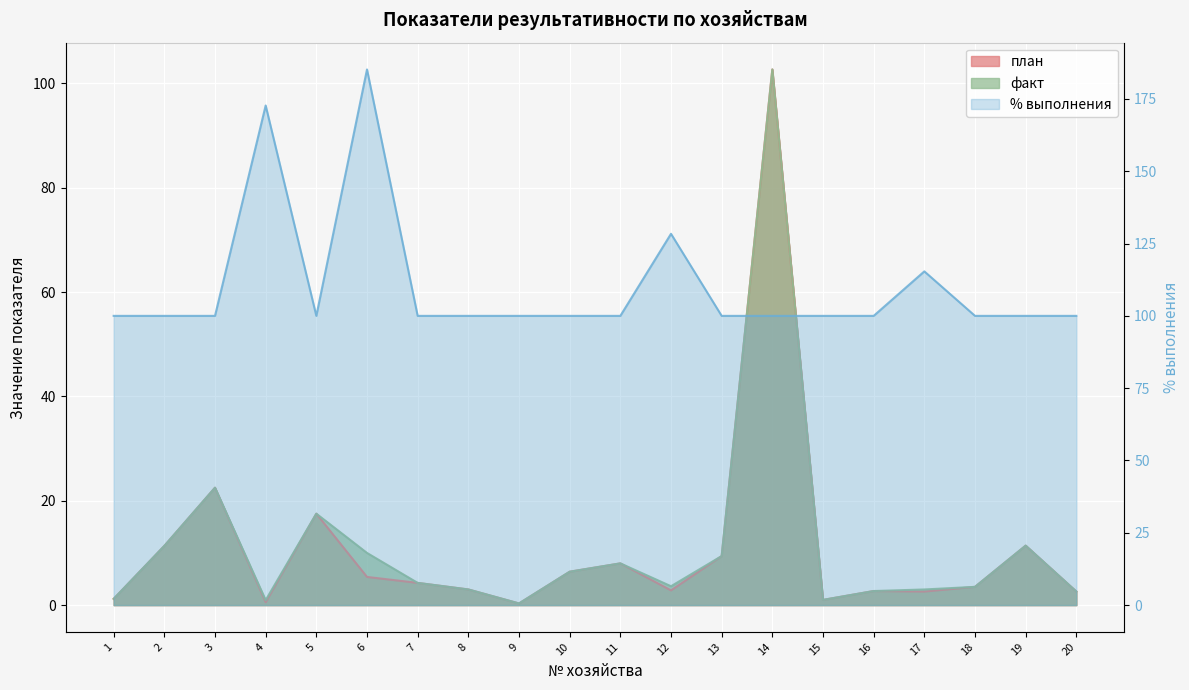

In план, how many points are higher than both neighbors (excluding endpoints)?

6